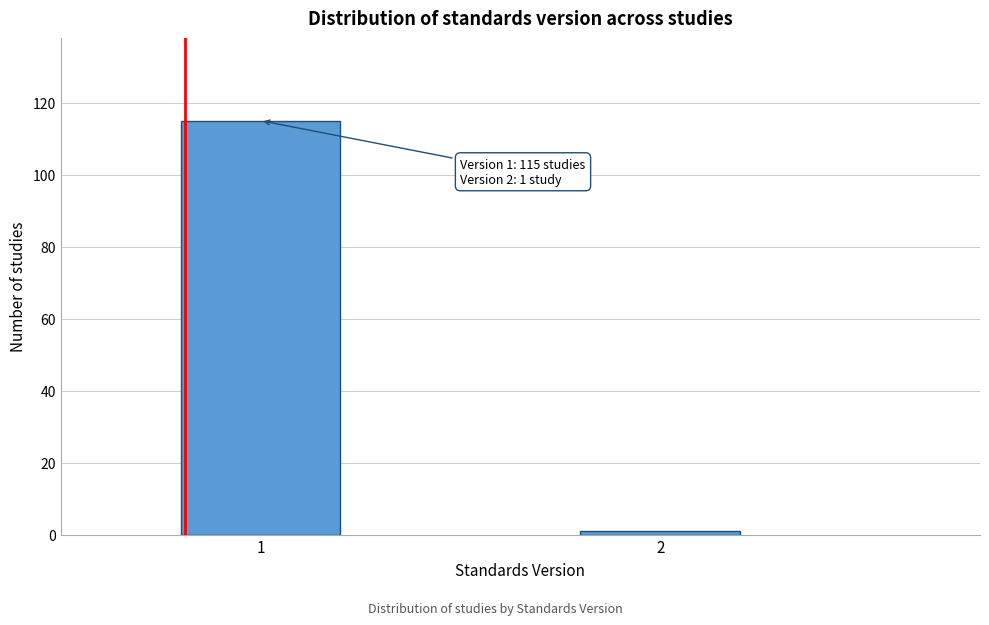

Reading left to right, extract all data points from this chart.

1=115	2=1